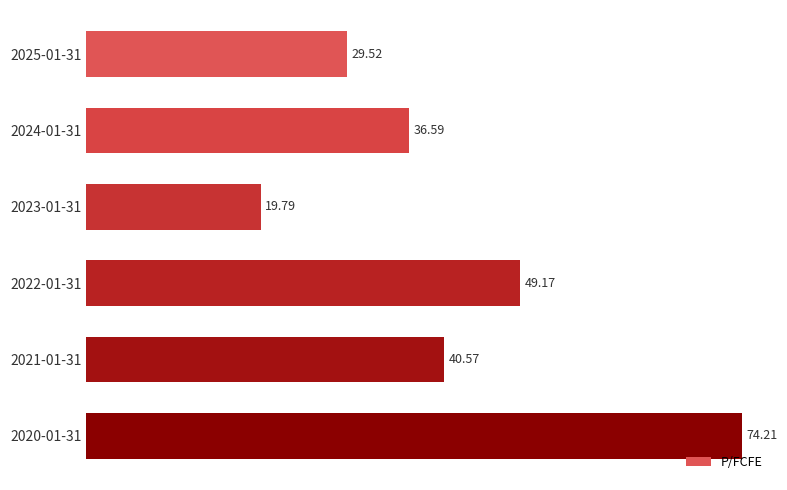

What is the difference between the maximum and second lowest values?

44.7